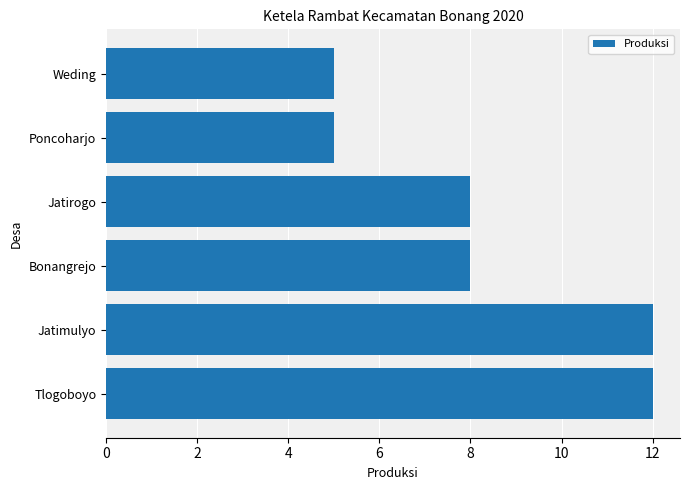

What is the minimum value shown in the chart?

5